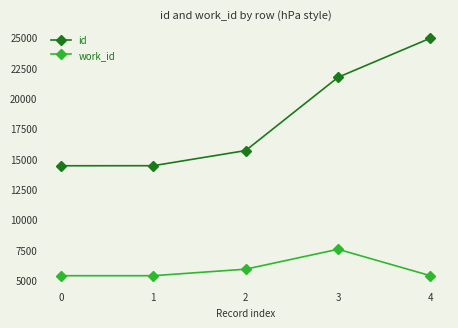

Does the chart have visible grid lines?

No